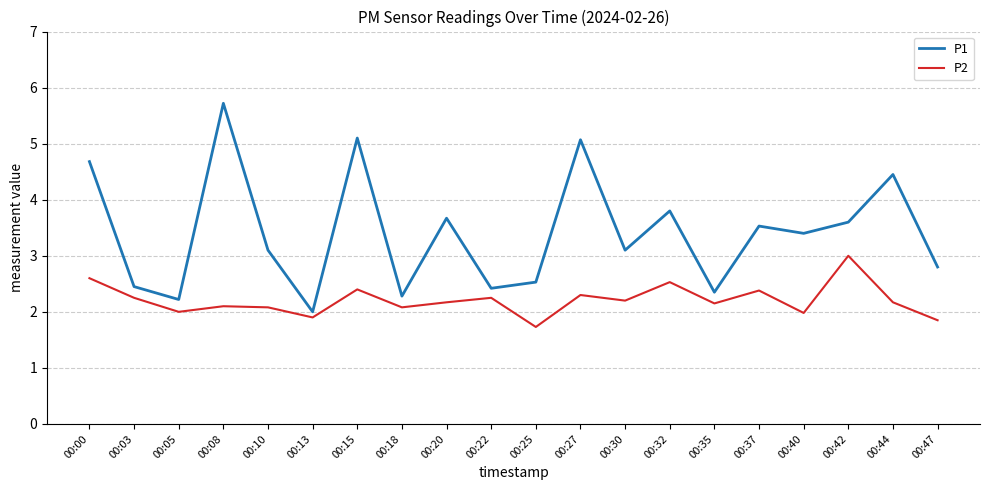

Rank the series by their maximum value, from highest to lowest.

P1, P2